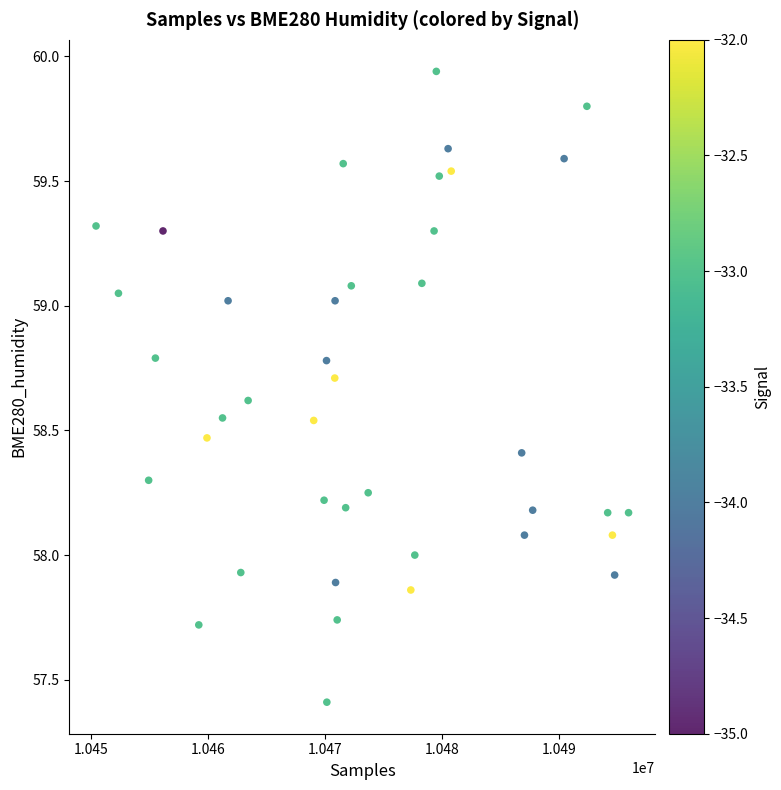

What is the range of Y values (max minus min)?

2.5